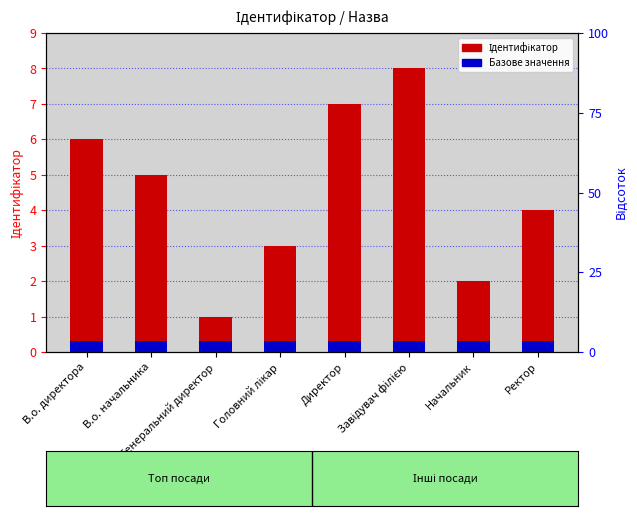

The value of Ідентифікатор at Директор is 7.0. True or false?

True